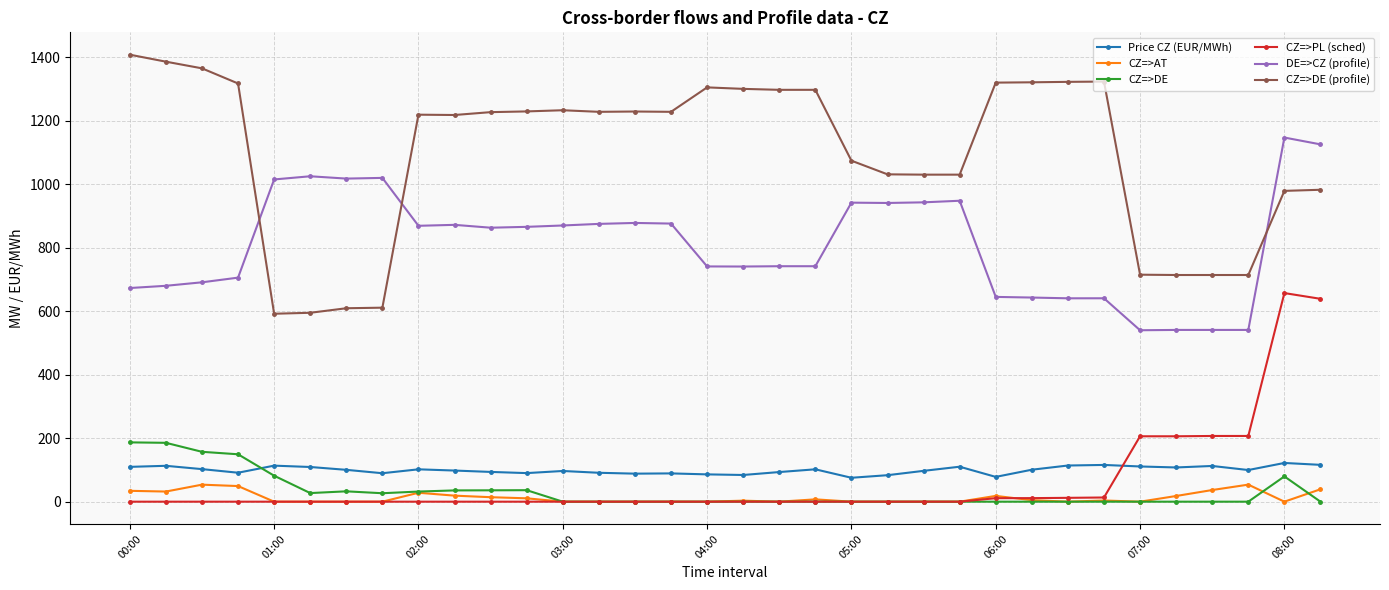

True or false: CZ=>DE (profile) has more than 1 interior local peaks.

True